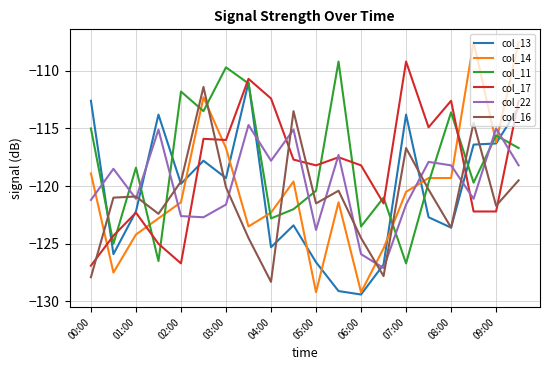

Which series has the widest spread of values?

col_14